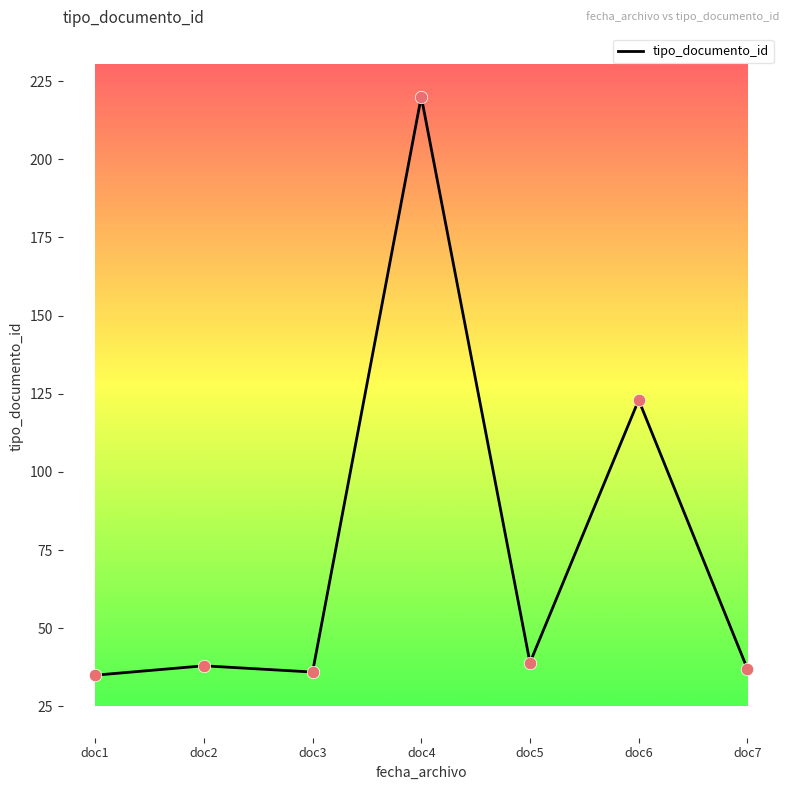

Between doc4 and doc1, which is larger?

doc4